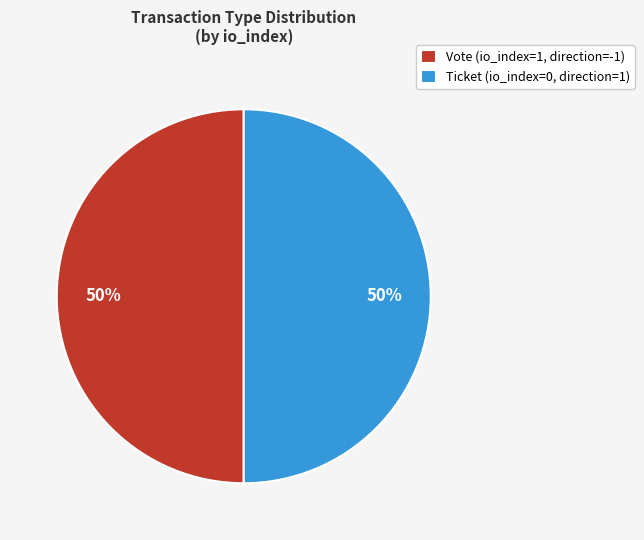

Do Vote (io_index=1, direction=-1) and Ticket (io_index=0, direction=1) together represent more than half of the pie?

Yes